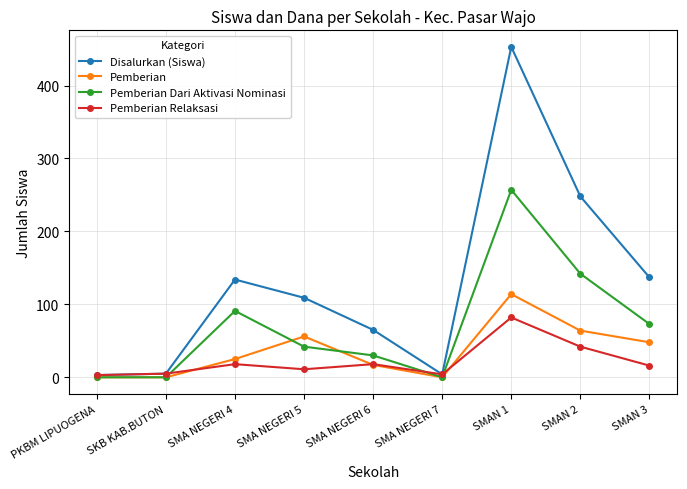

What position from the left is SMA NEGERI 5?

4